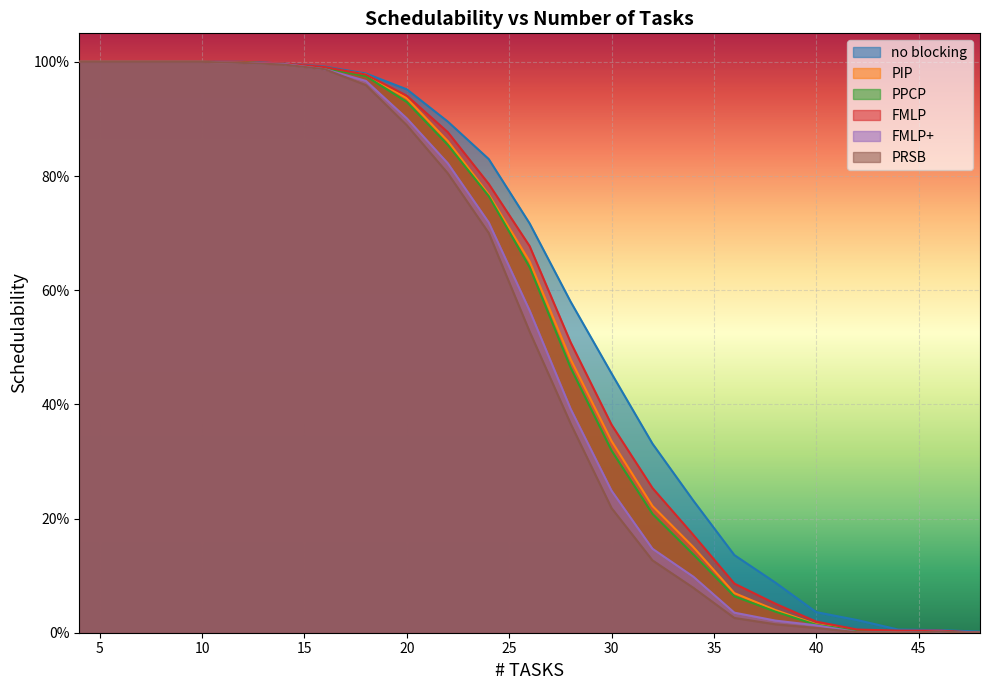

True or false: PPCP has more than 2 points higher than both neighbors.

False